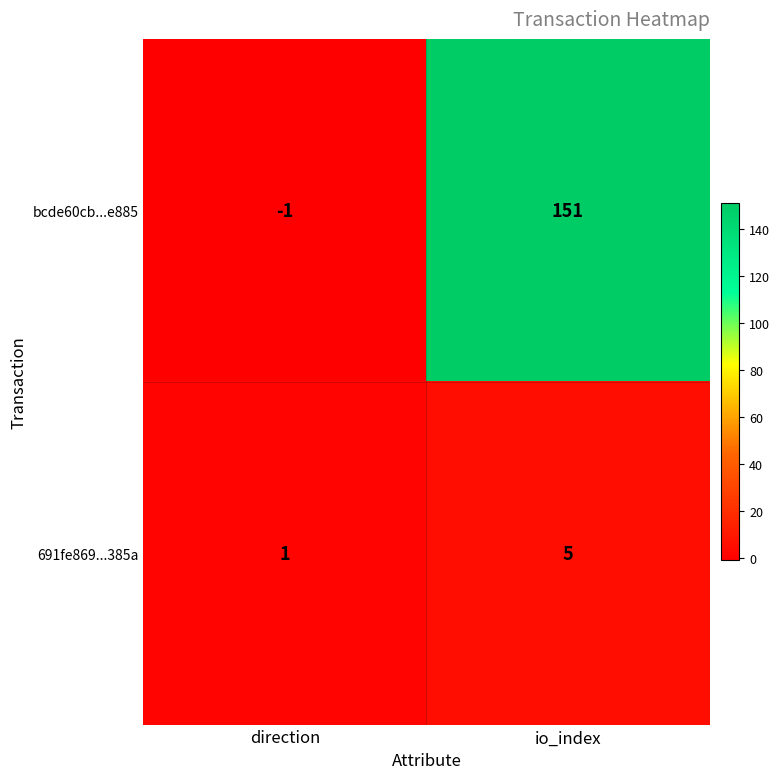

True or false: 691fe869...385a has a value of 5 at io_index.

True